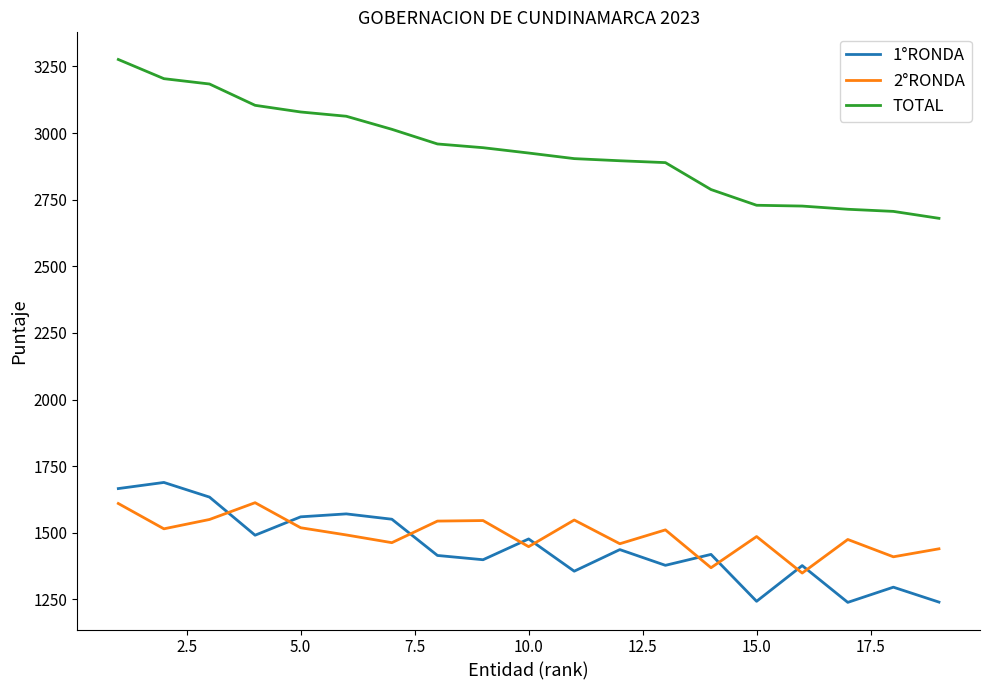

Is this an area chart (filled region under the line)?

No